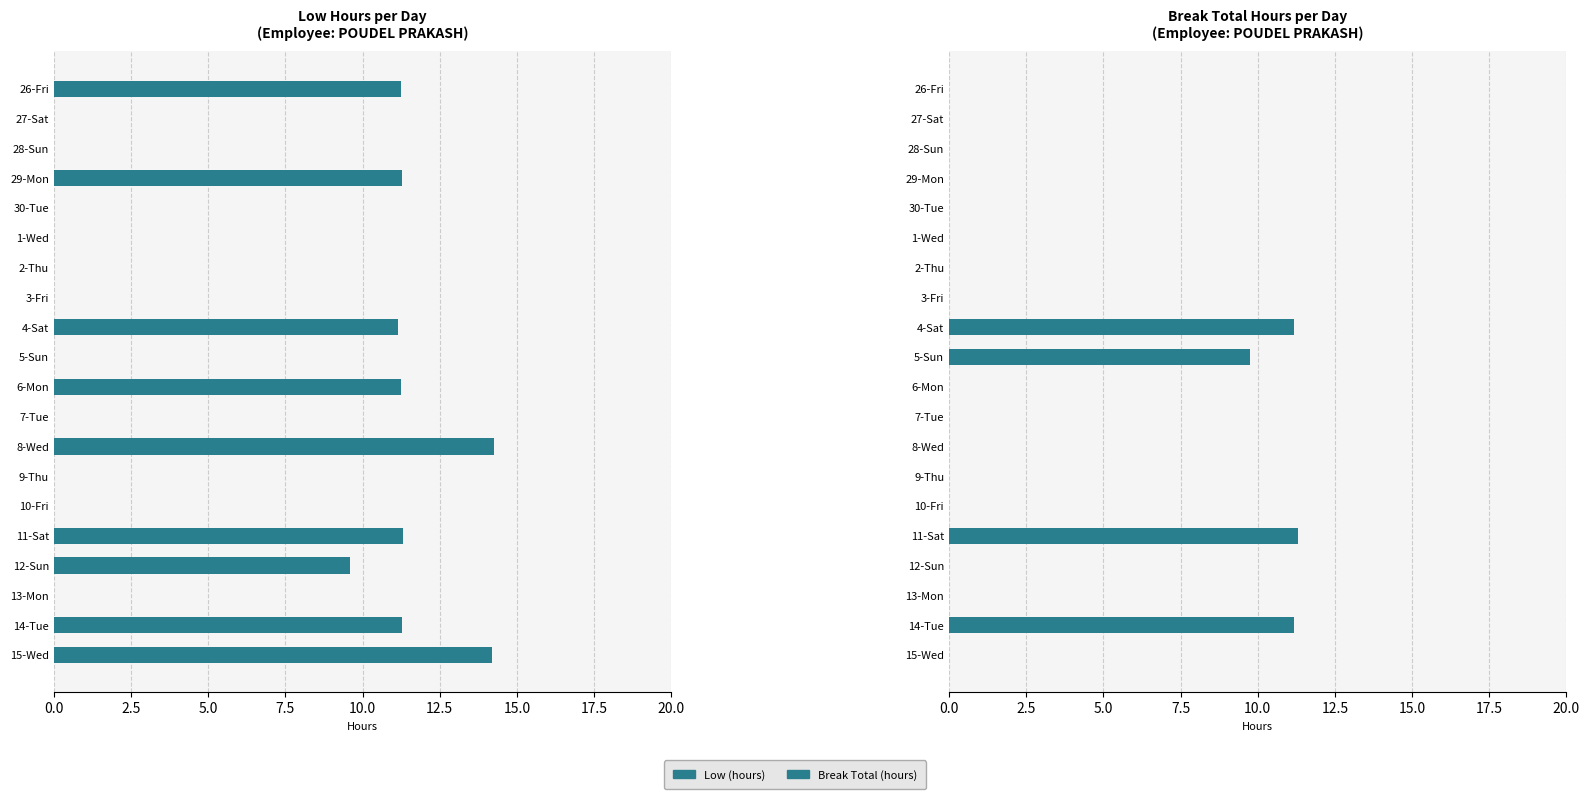

Which series has the widest spread of values?

Low (hours)